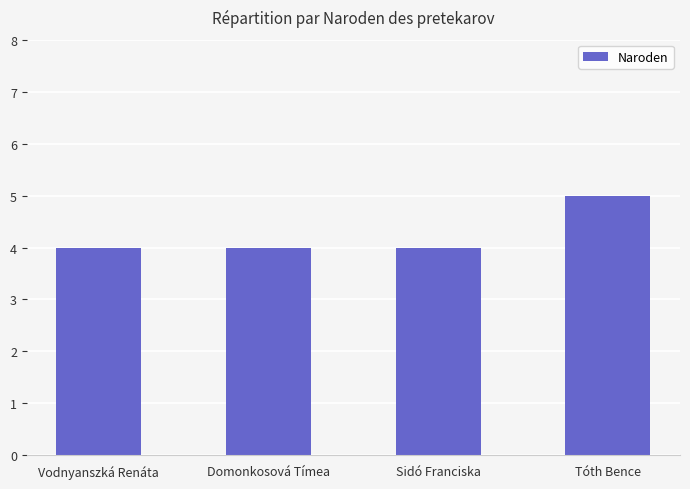

What is the label of the 3rd bar from the right?

Domonkosová Tímea